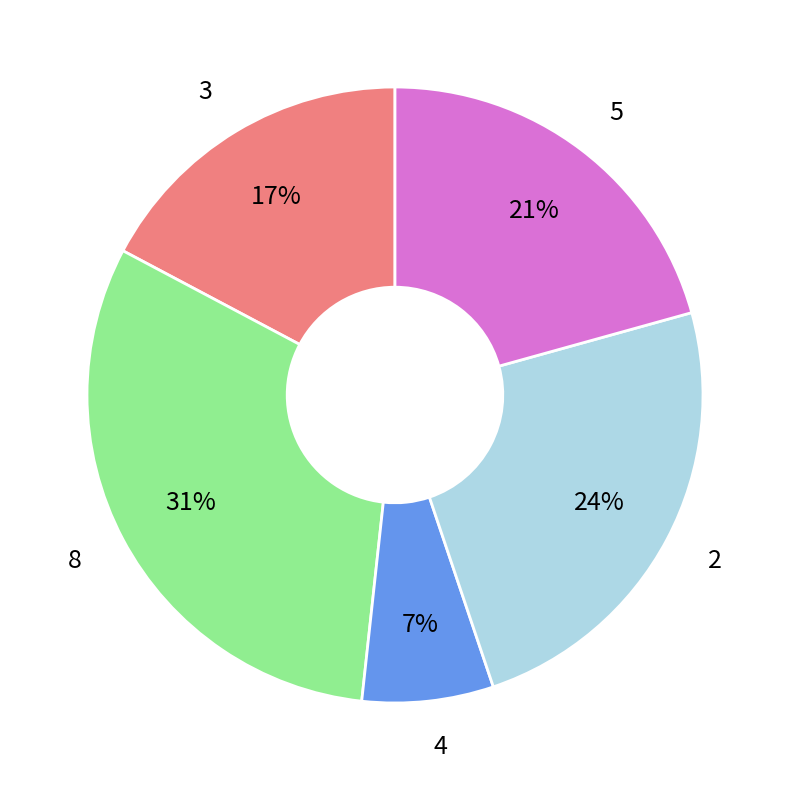

To the nearest percent, what is the difference between the largest and smallest slice percentages?

24%